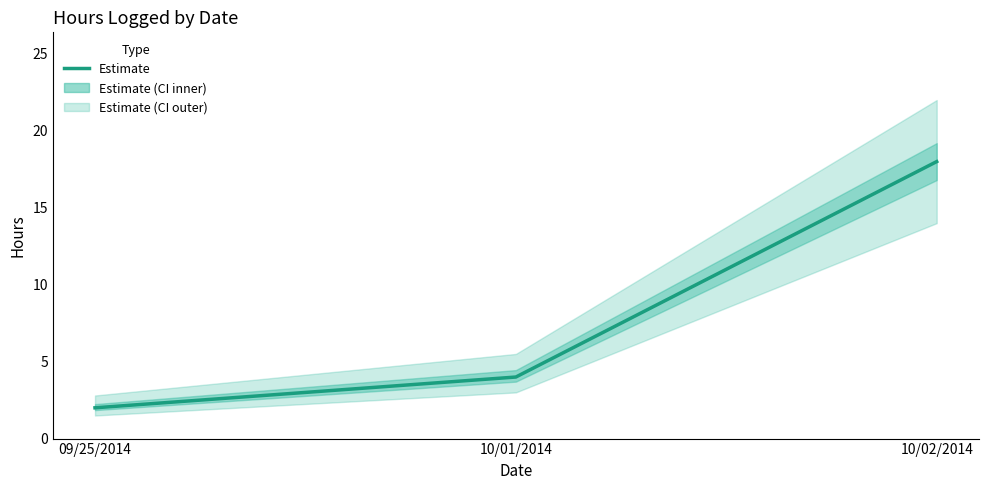

What is the sum of the values at 10/02/2014 and 09/25/2014?

20